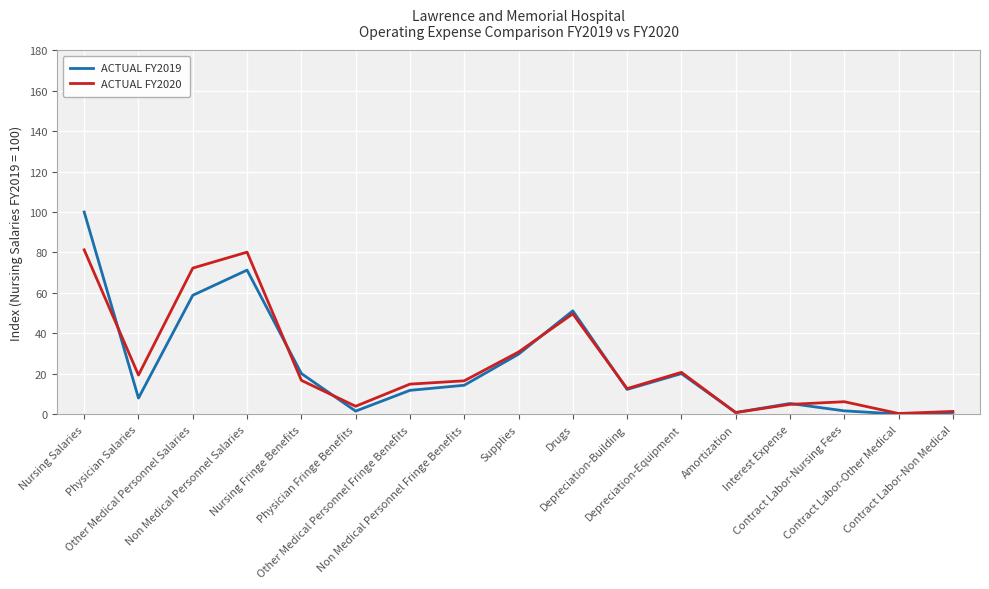

What is the difference between the highest and lowest values at Nursing Fringe Benefits?

3.4